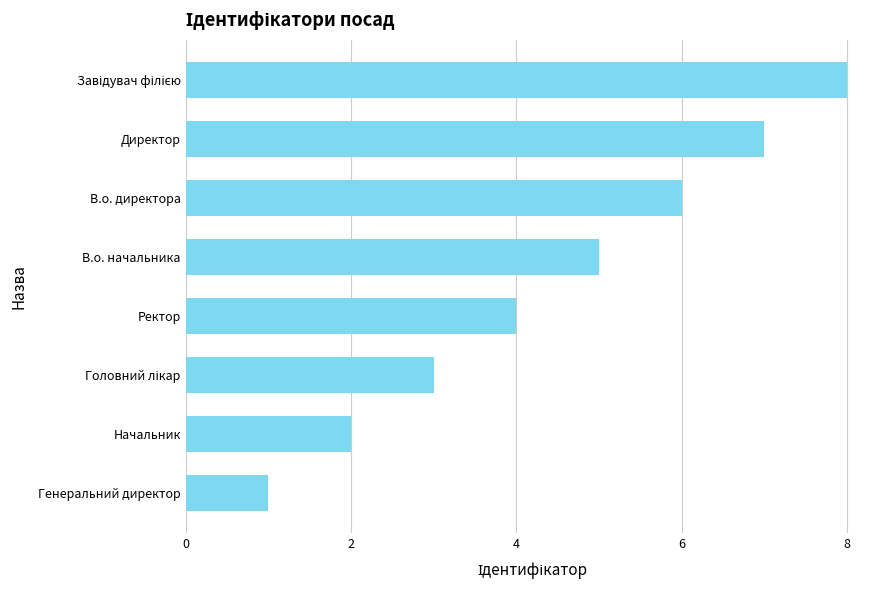

What is the smallest value displayed?

1